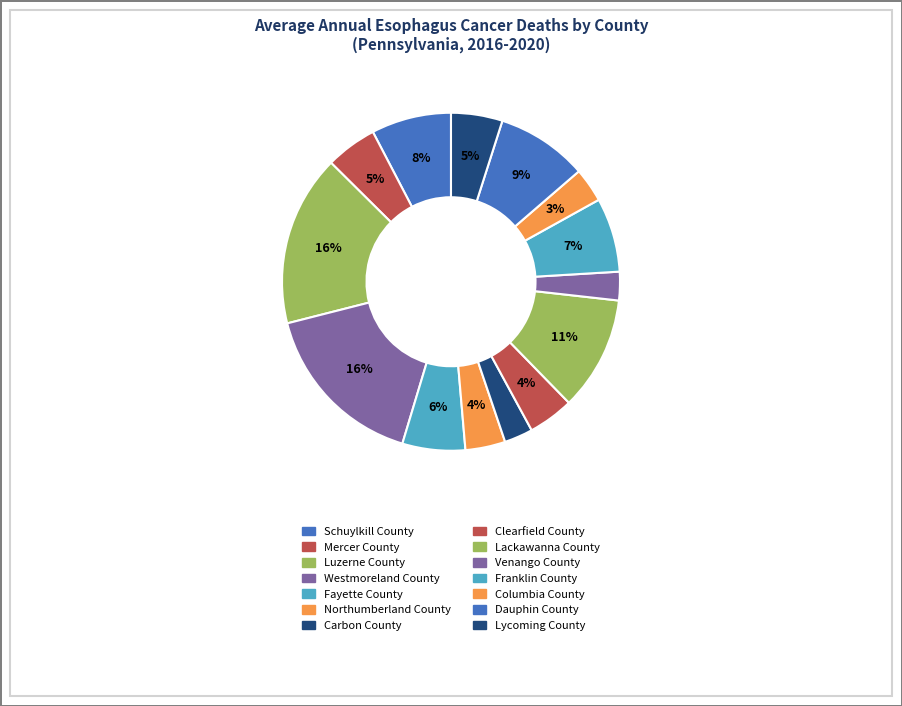

Combined, what portion of the pie is Lycoming County and Dauphin County?

13.7%